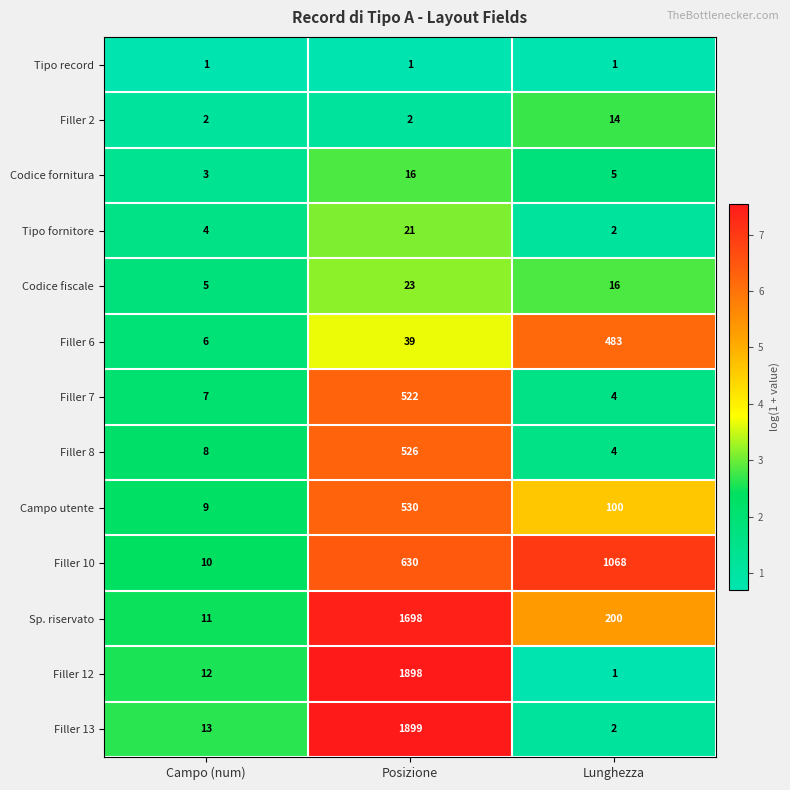

What is the sum of the Tipo fornitore values at Posizione and Lunghezza?

23